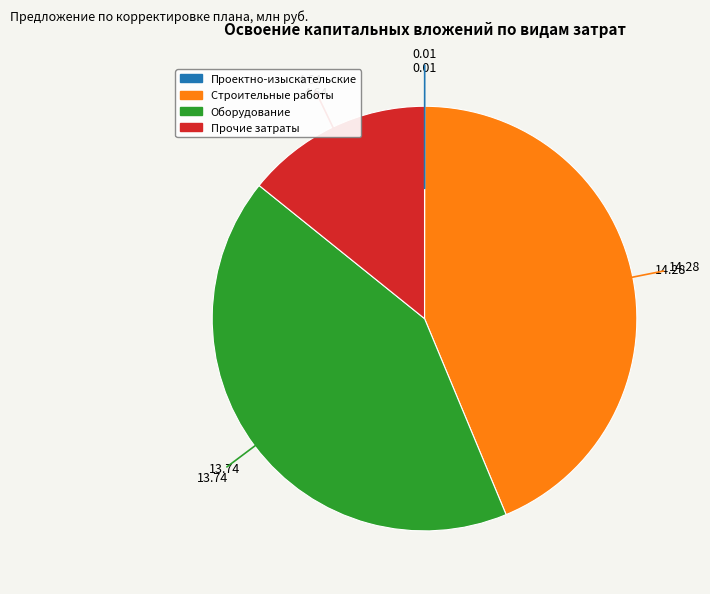

Does any single category account for the majority?

No